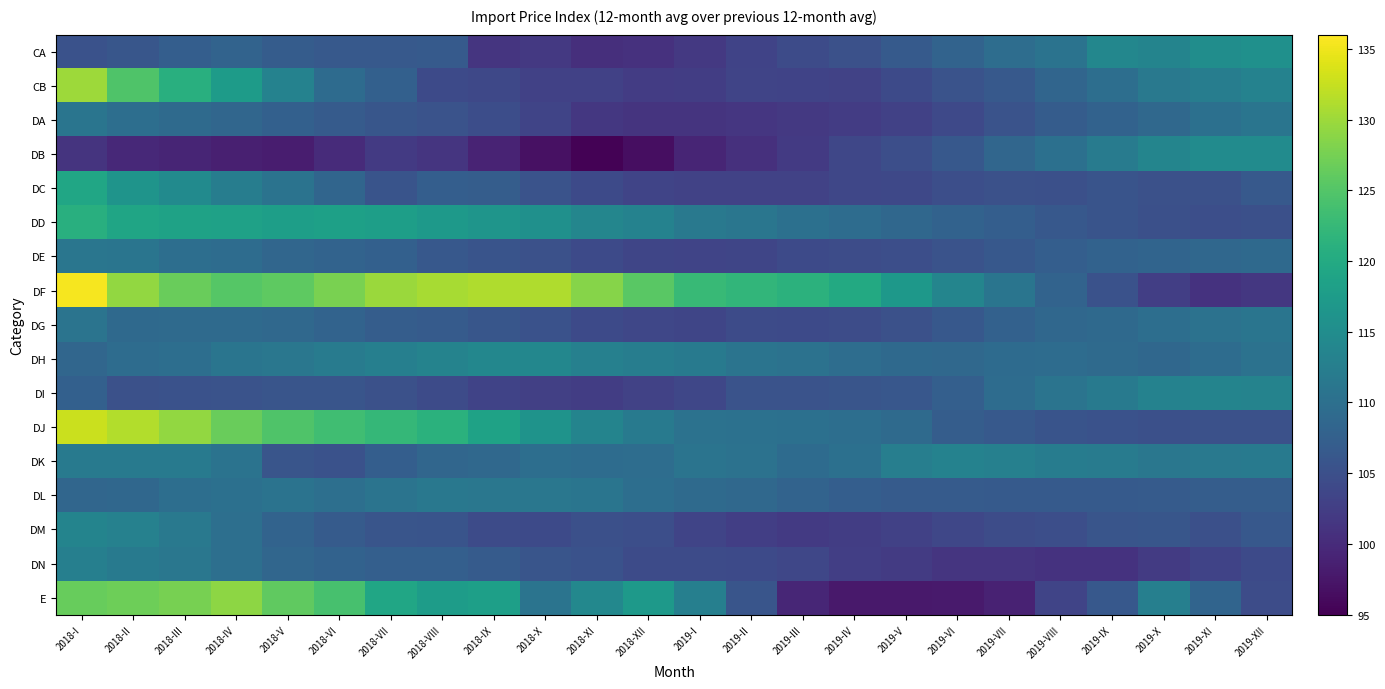

Count the number of data series in this chart.

17